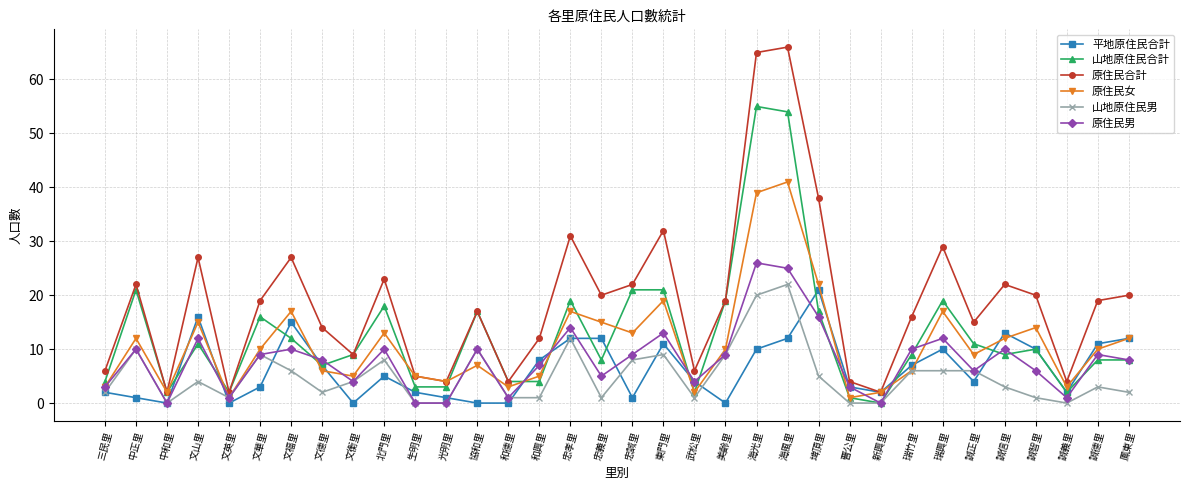

Which series has the widest spread of values?

原住民合計